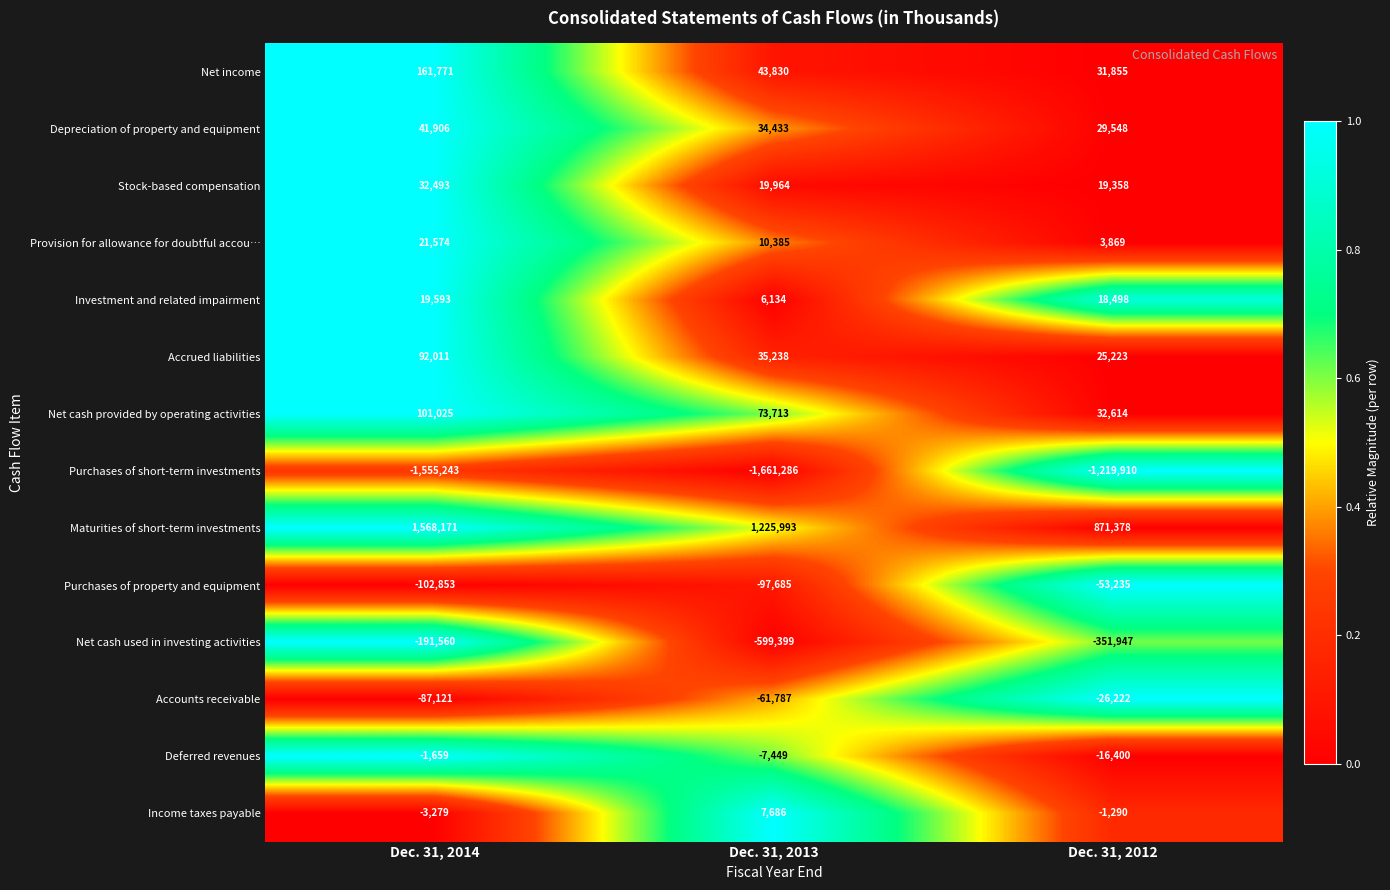

Rank the categories by Stock-based compensation value from highest to lowest.

Dec. 31, 2014, Dec. 31, 2013, Dec. 31, 2012